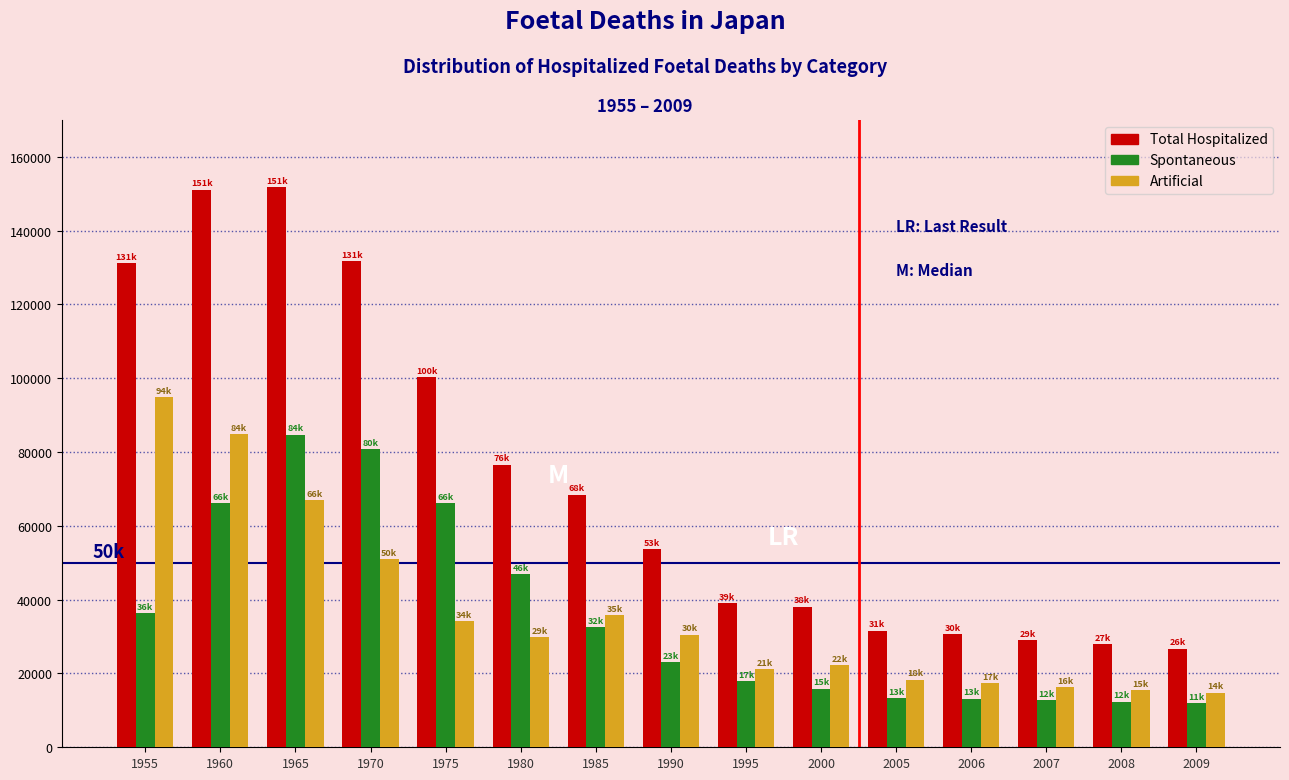

What is the maximum value shown in the chart?

151716